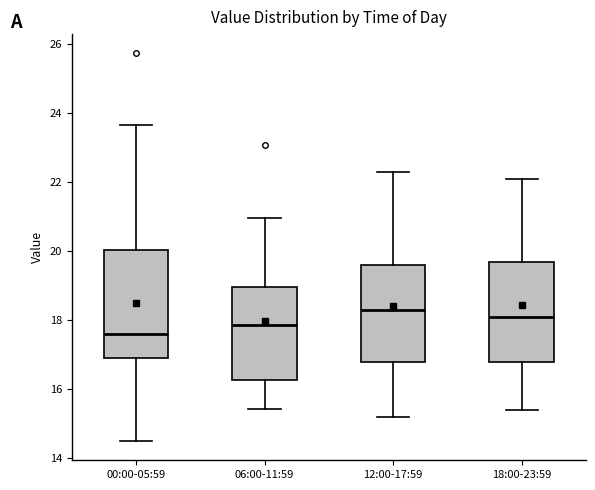

Where is the upper edge of the box for 12:00-17:59 on the y-axis? The values are not printed on the chart, so give them approximately, as read against the axis.

19.6